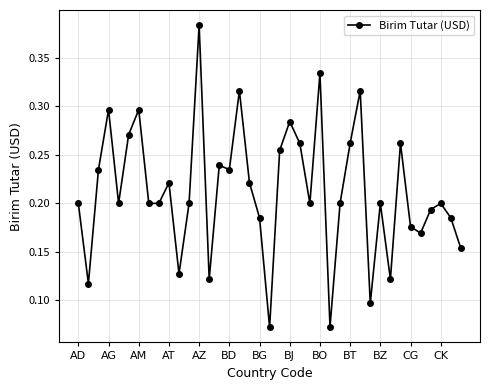

What is the sum of all values?

8.3